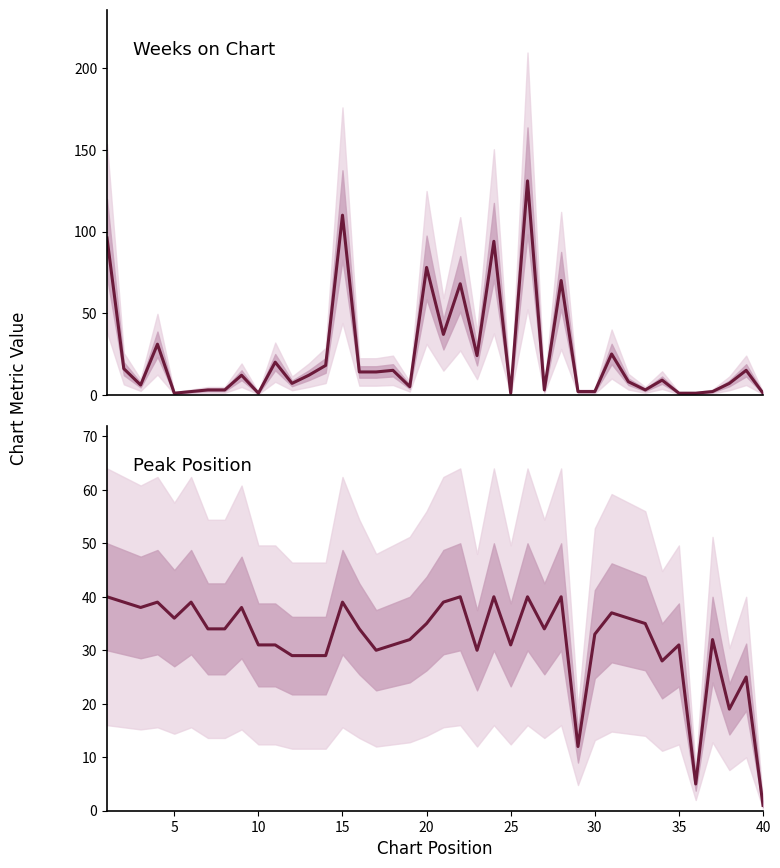

How many times do Peak Position (inverted) and Weeks on Chart cross each other?

13